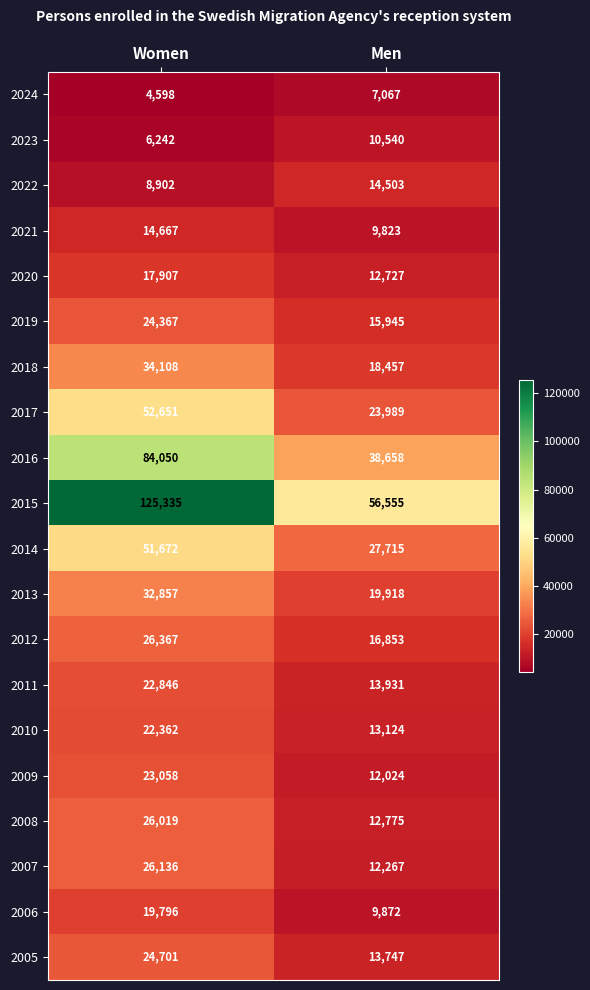

At Men, list the series in order from smallest to largest.

2024, 2021, 2006, 2023, 2009, 2007, 2020, 2008, 2010, 2005, 2011, 2022, 2019, 2012, 2018, 2013, 2017, 2014, 2016, 2015